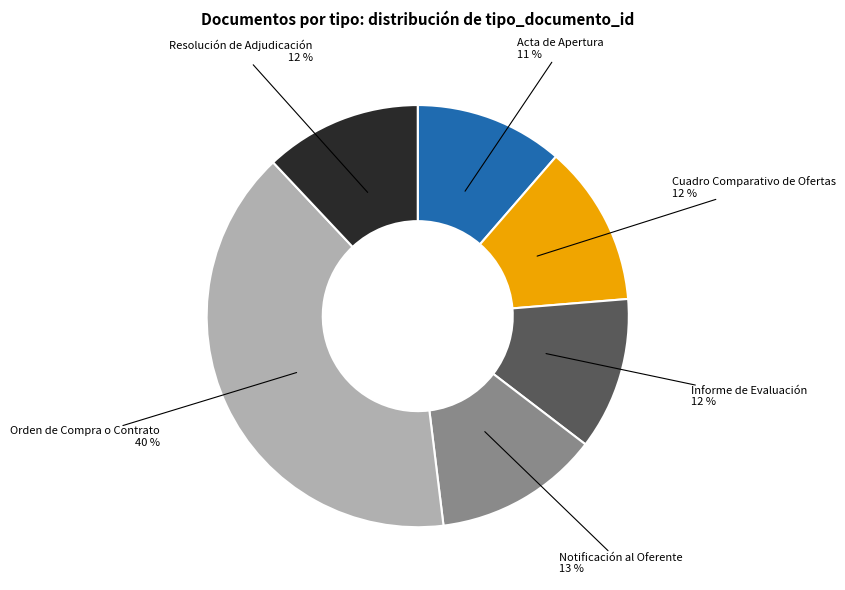

Count the number of slices in the pie.

6